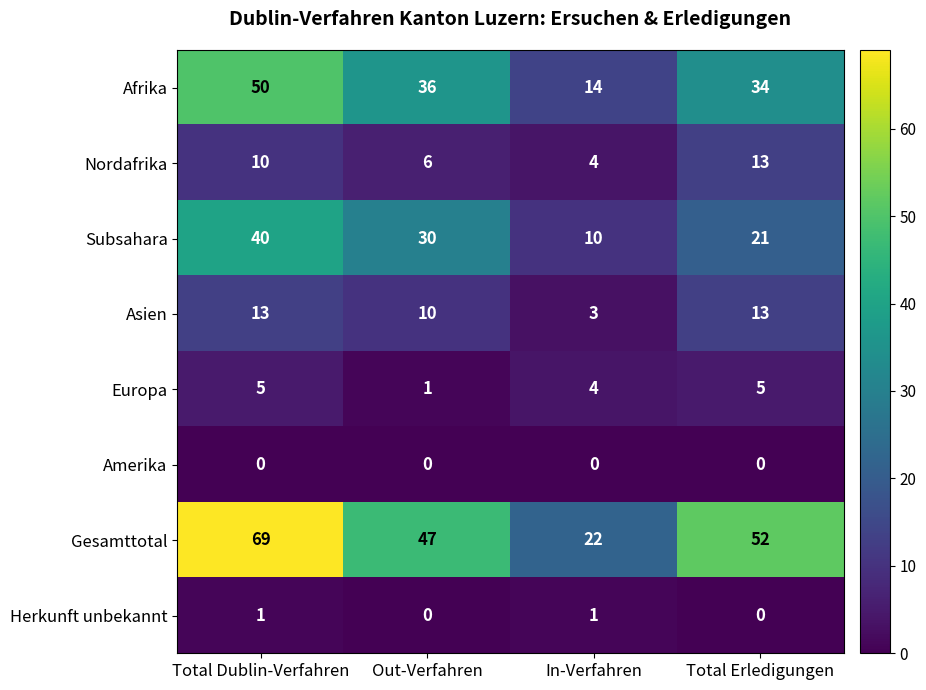

How many series are shown in this chart?

8